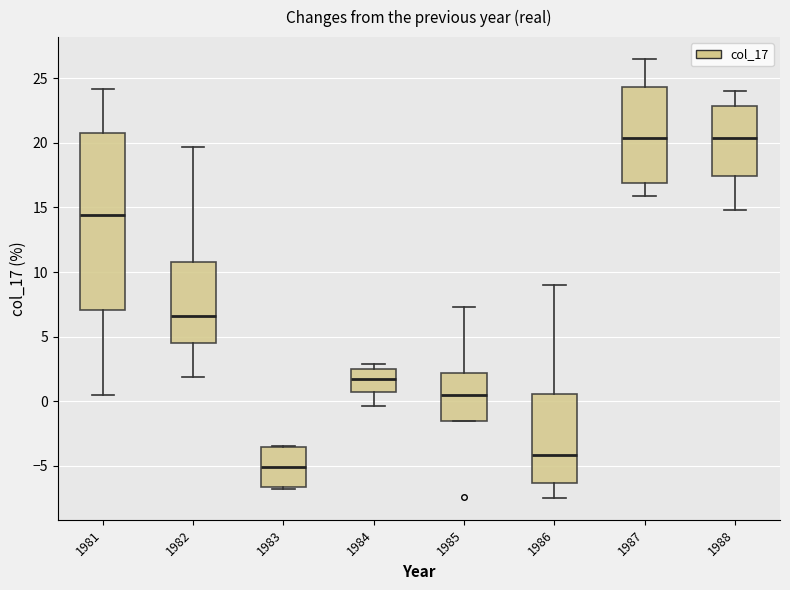

Reading left to right, read every box against the y-axis: the position of its median line, the range the box covers, and the ends of its whiskers. The values are not printed on the chart, so give them approximately, as read against the axis.

1981: median 14.5, box 7.0 to 21.0, whiskers 0.5 to 24.0
1982: median 6.5, box 4.5 to 11.0, whiskers 2.0 to 19.5
1983: median -5.0, box -6.5 to -3.5, whiskers -7.0 to -3.5
1984: median 1.5, box 0.5 to 2.5, whiskers -0.5 to 3.0
1985: median 0.5, box -1.5 to 2.0, whiskers -1.5 to 7.5
1986: median -4.0, box -6.5 to 0.5, whiskers -7.5 to 9.0
1987: median 20.5, box 17.0 to 24.5, whiskers 16.0 to 26.5
1988: median 20.5, box 17.5 to 23.0, whiskers 15.0 to 24.0